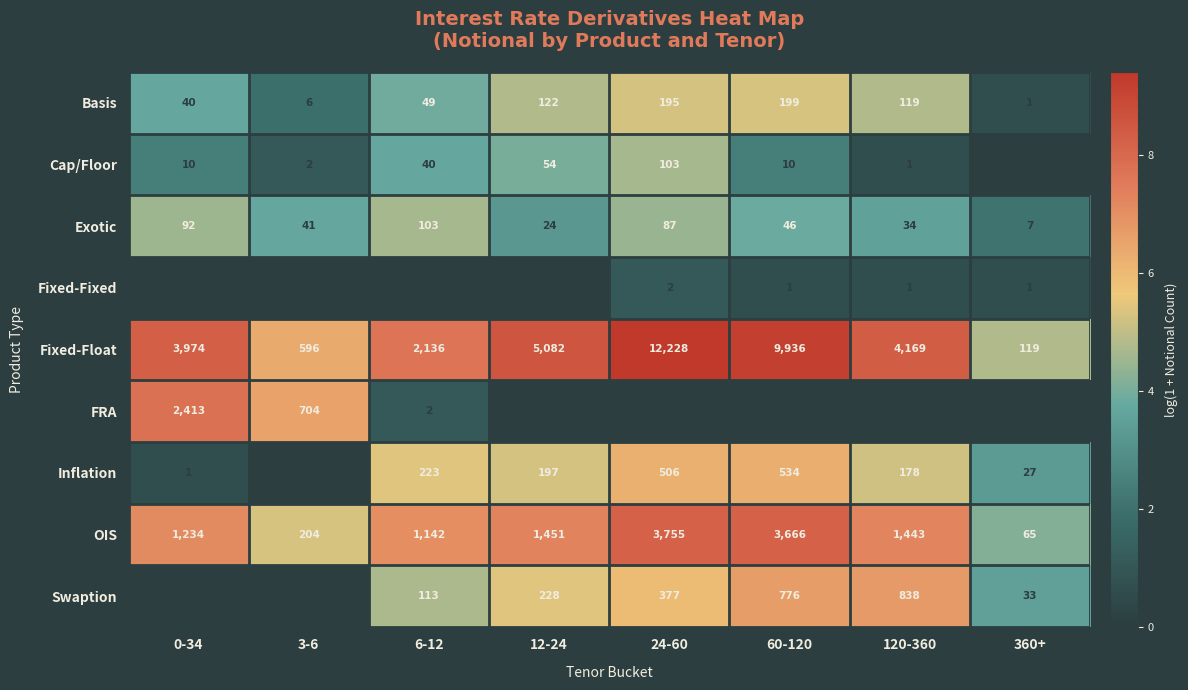

True or false: Fixed-Fixed has a value of 3 at 24-60.

False